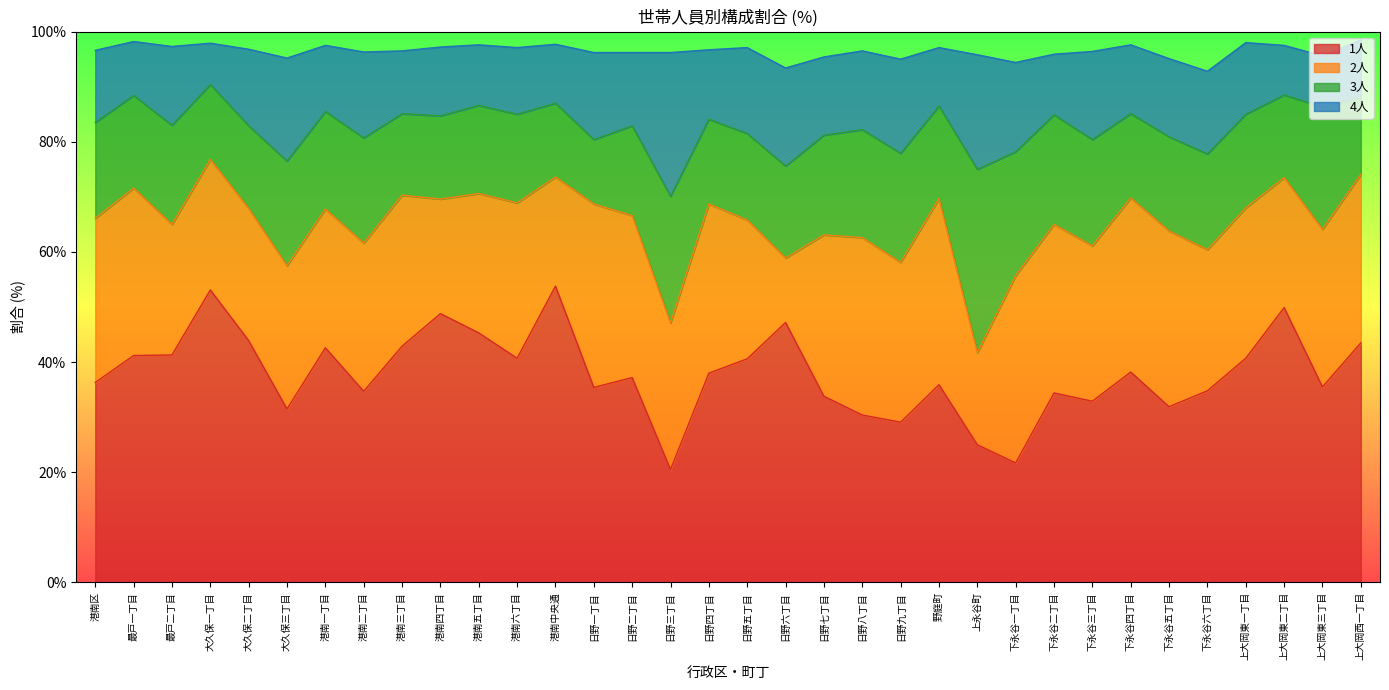

Between 港南区 and 下永谷一丁目, which series saw the biggest shift?

1人